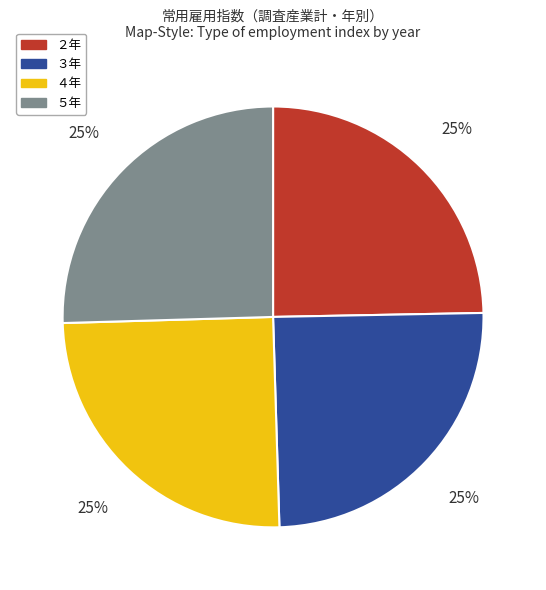

What percentage is the ２年 slice, to the nearest percent?

25%